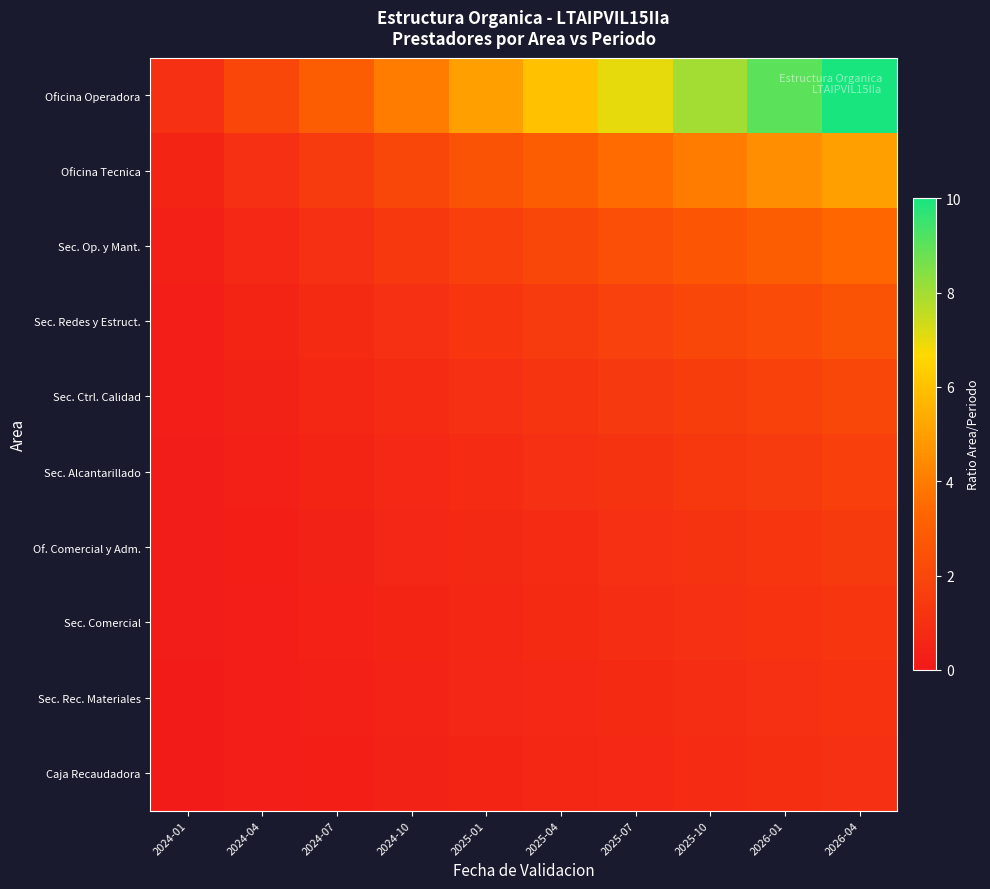

What is the difference between the highest and lowest values at 2024-10?

3.6